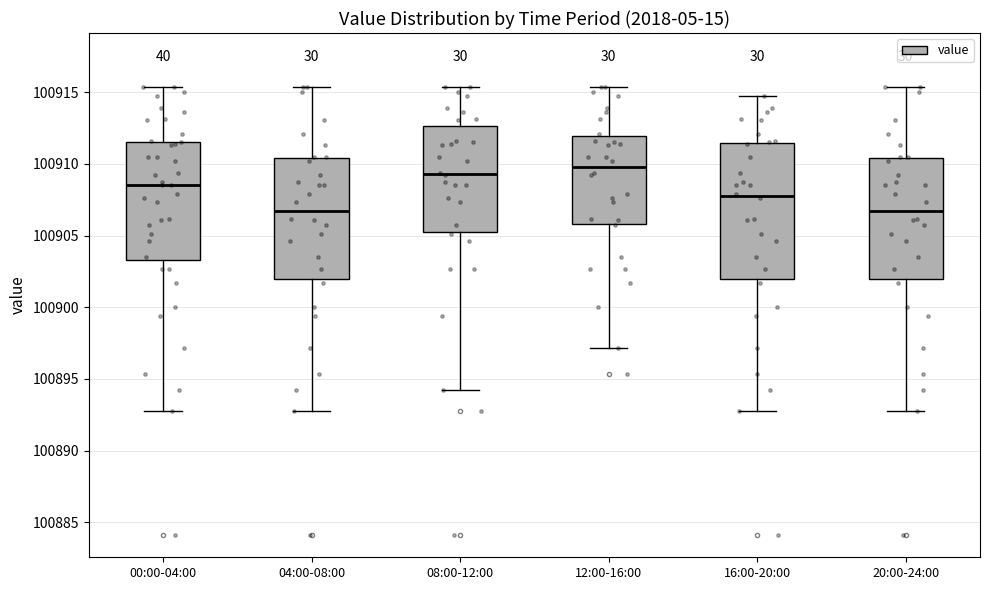

Where does the lower whisker of the box for 08:00-12:00 end on the y-axis? The values are not printed on the chart, so give them approximately, as read against the axis.

100894.0